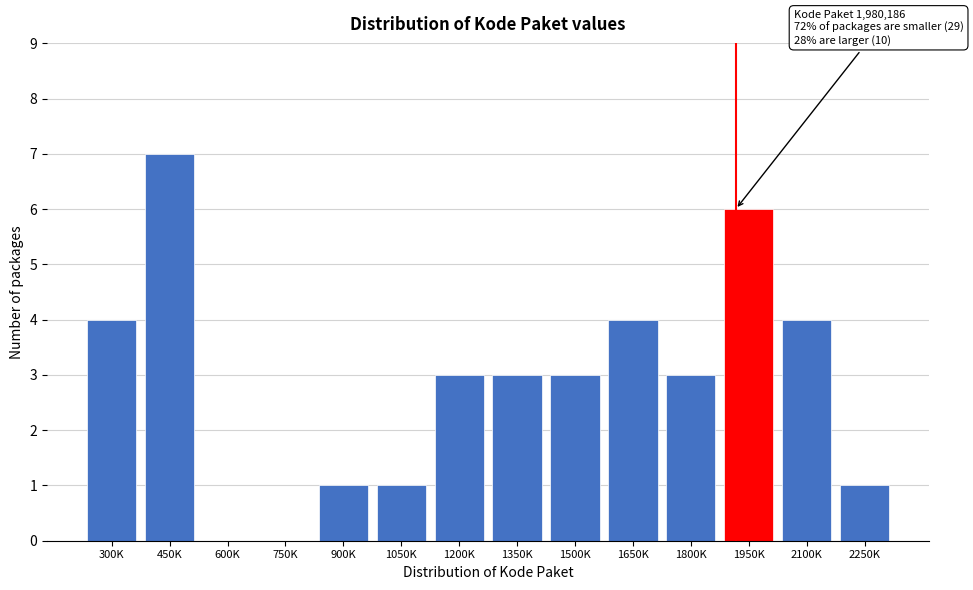

Reading left to right, what are all the values shown in this chart?

300K=4	450K=7	600K=0	750K=0	900K=1	1050K=1	1200K=3	1350K=3	1500K=3	1650K=4	1800K=3	1950K=6	2100K=4	2250K=1